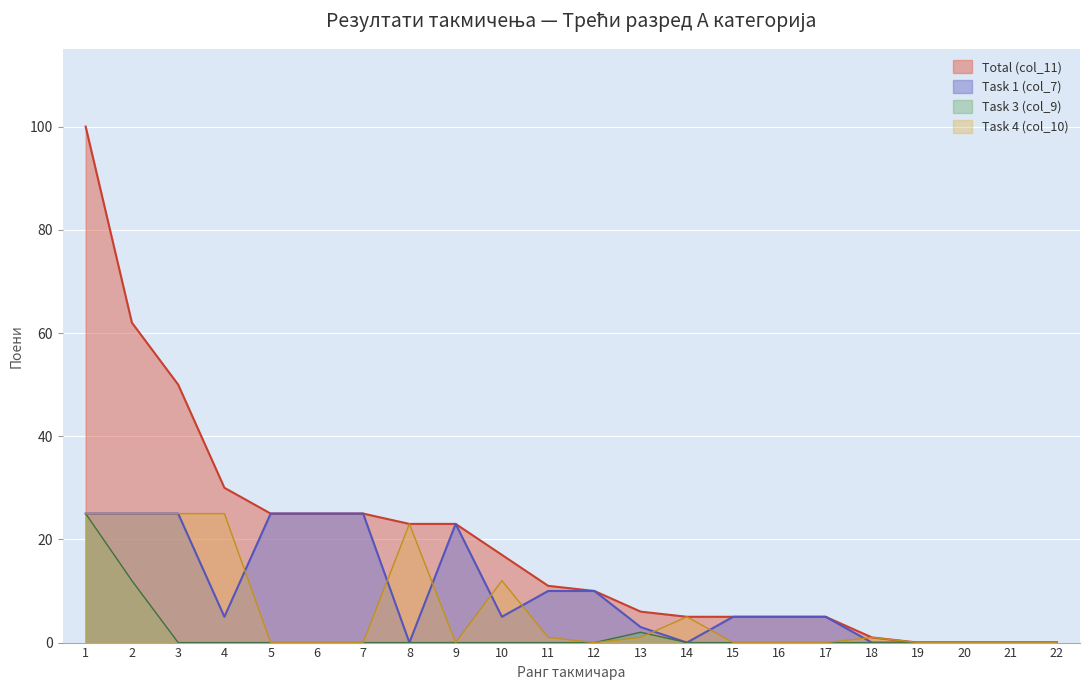

Rank the categories by Task 4 (col_10) value from lowest to highest.

5, 6, 7, 9, 12, 15, 16, 17, 19, 20, 21, 22, 11, 13, 18, 14, 10, 8, 1, 2, 3, 4